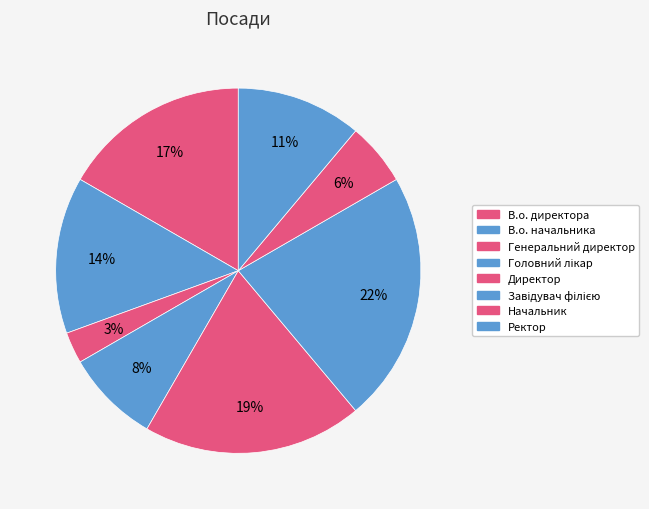

Which has a higher value, Ректор or Головний лікар?

Ректор